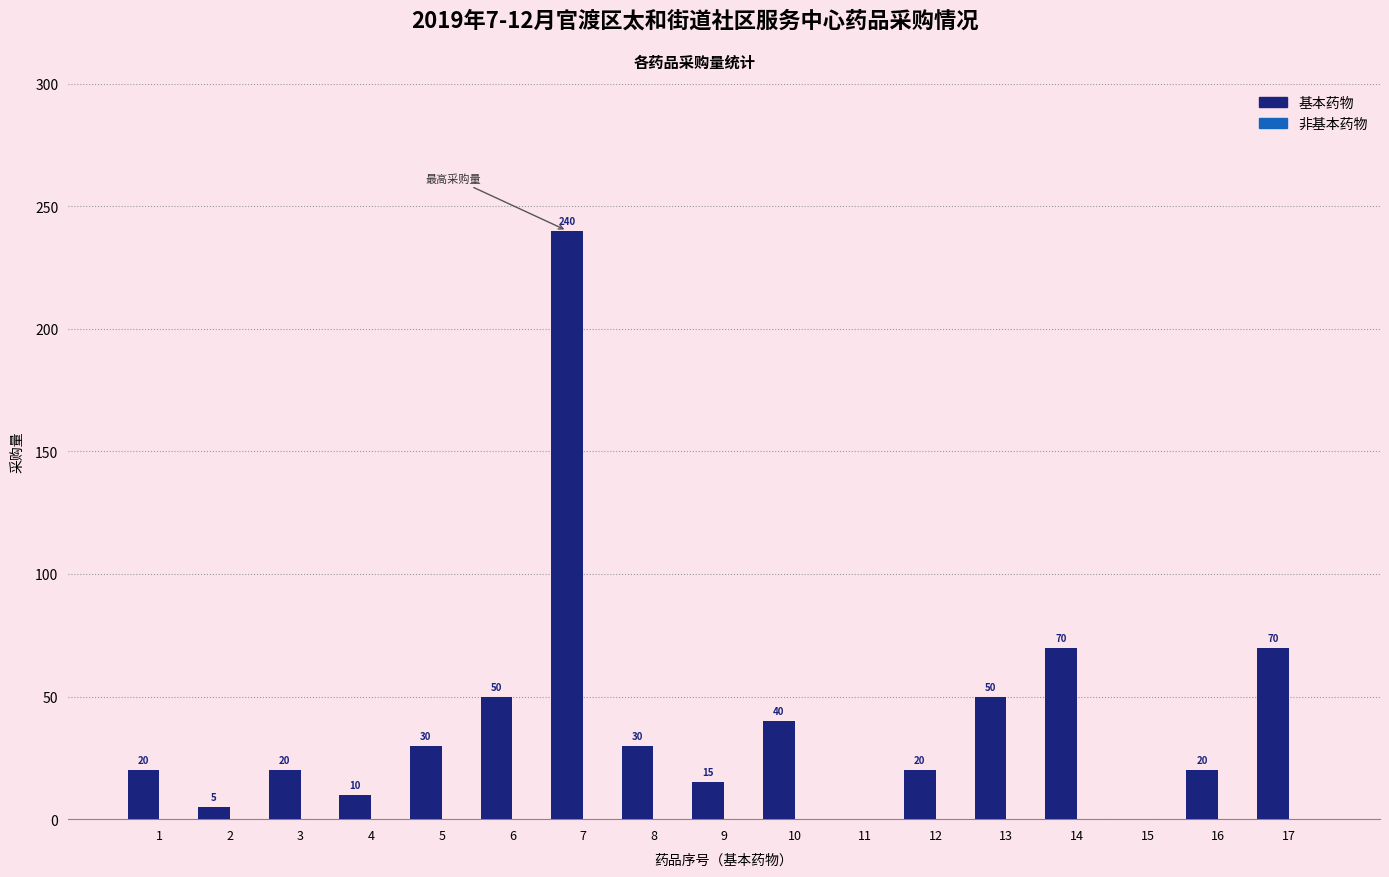

How many distinct data groups are displayed?

1